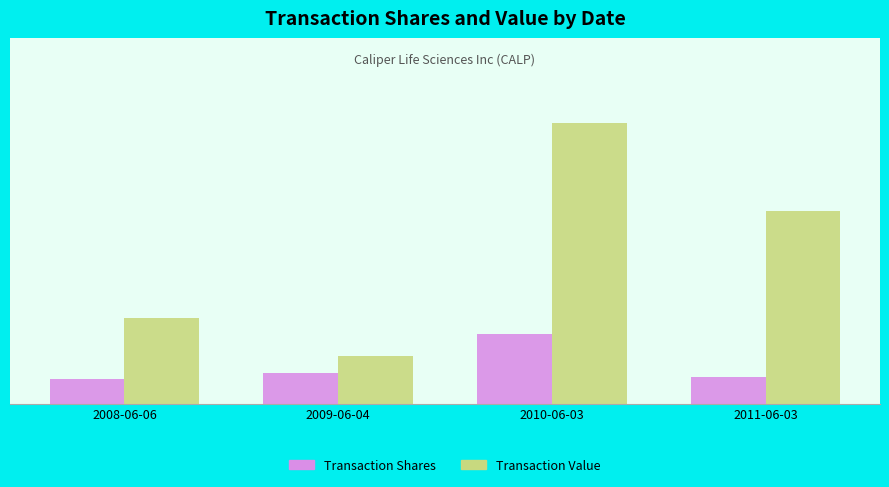

What are all the series names shown in the legend?

Transaction Shares, Transaction Value